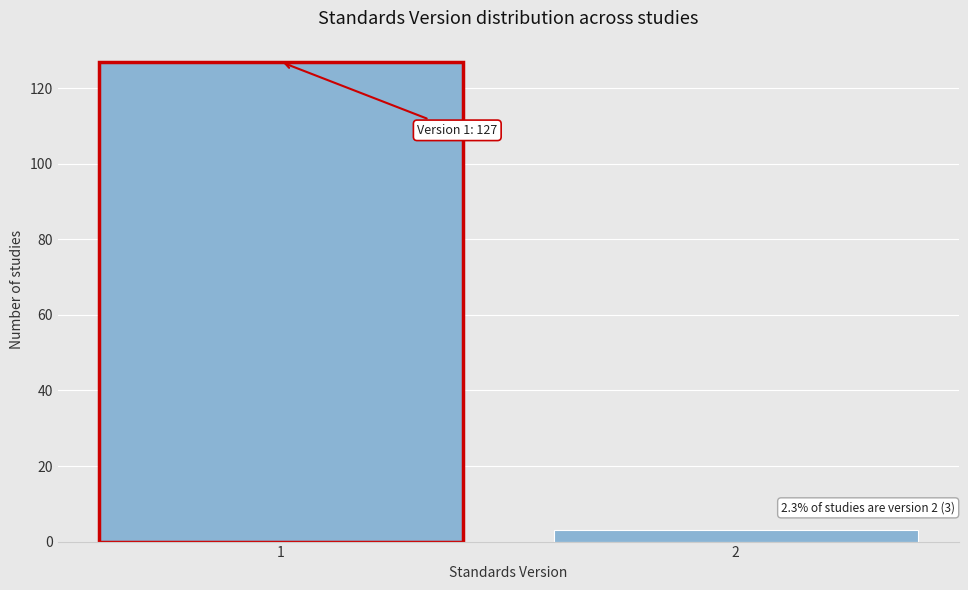

Reading left to right, extract all data points from this chart.

127	3